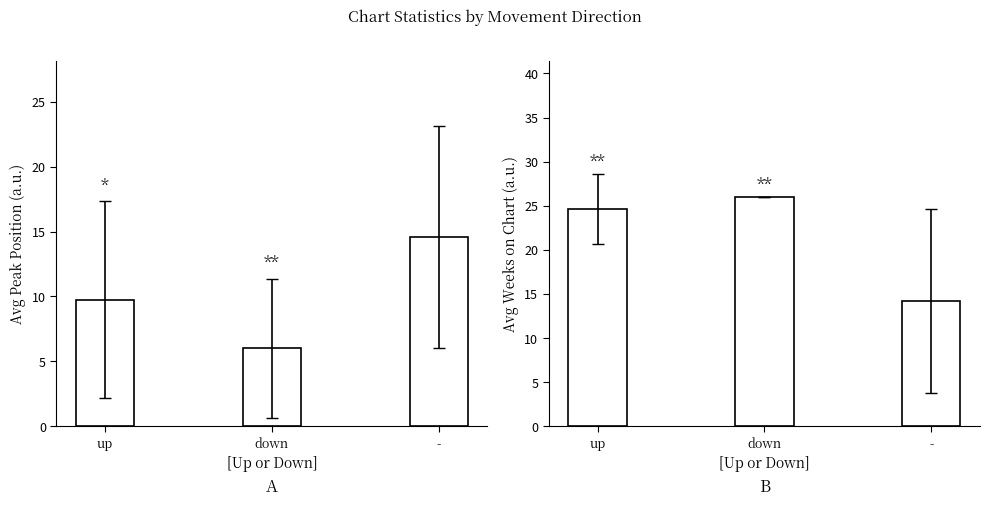

The value of Avg Peak Position at - is 4.9. True or false?

False